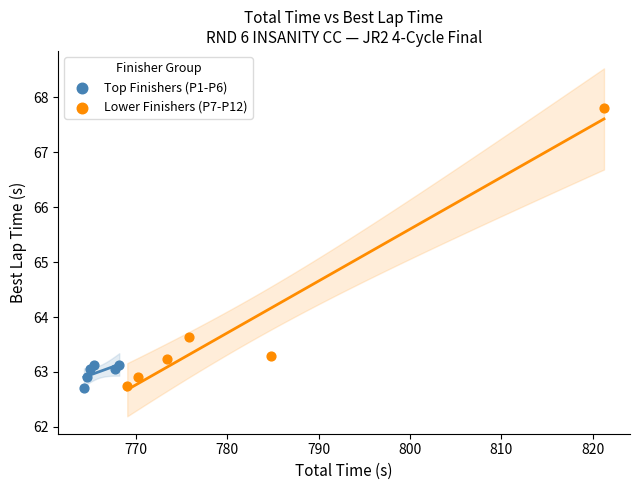

Which series has the widest spread of Y values?

Lower Finishers (P7-P12)